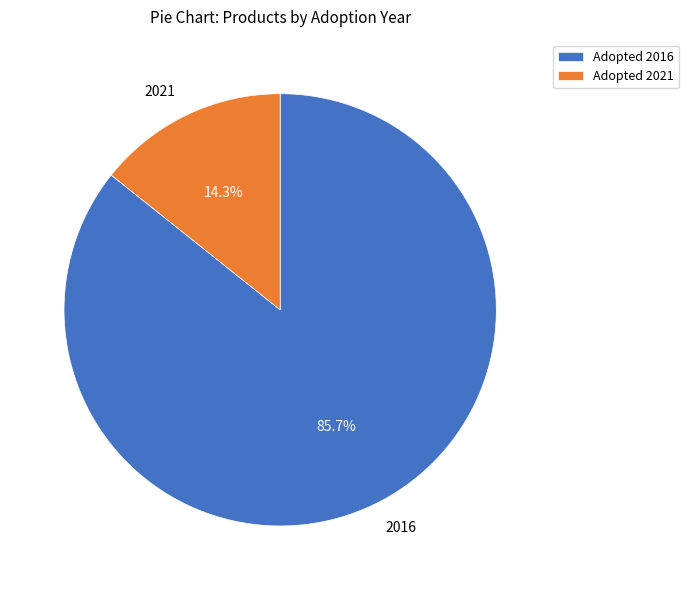

What is the total percentage of 2016 and 2021?

100.0%